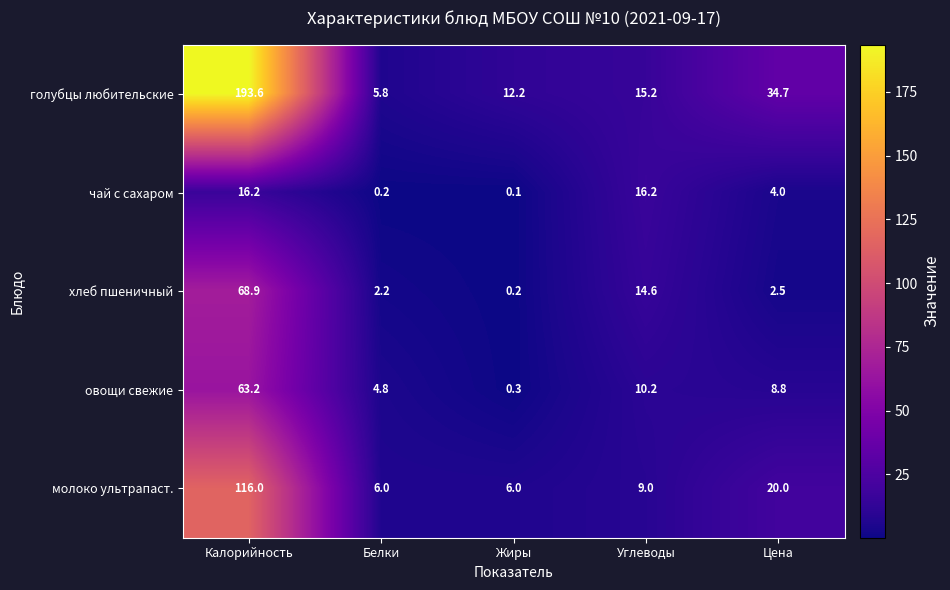

Is it true that молоко ультрапаст. equals 6.0 at Белки?

True